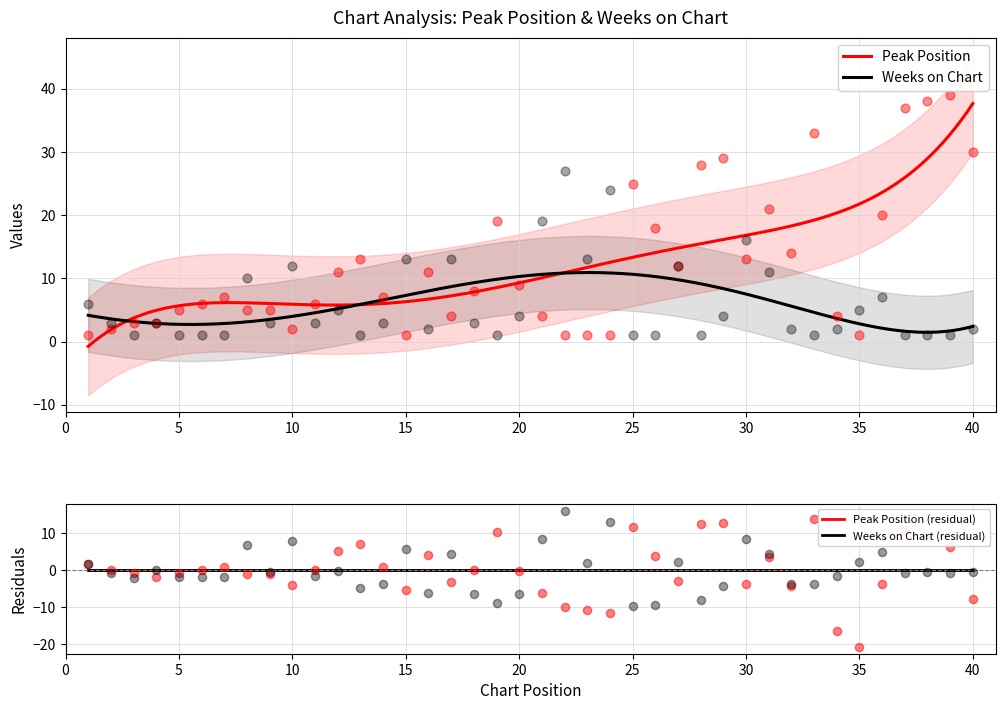

Which series contains the lowest Y value?

Peak Position